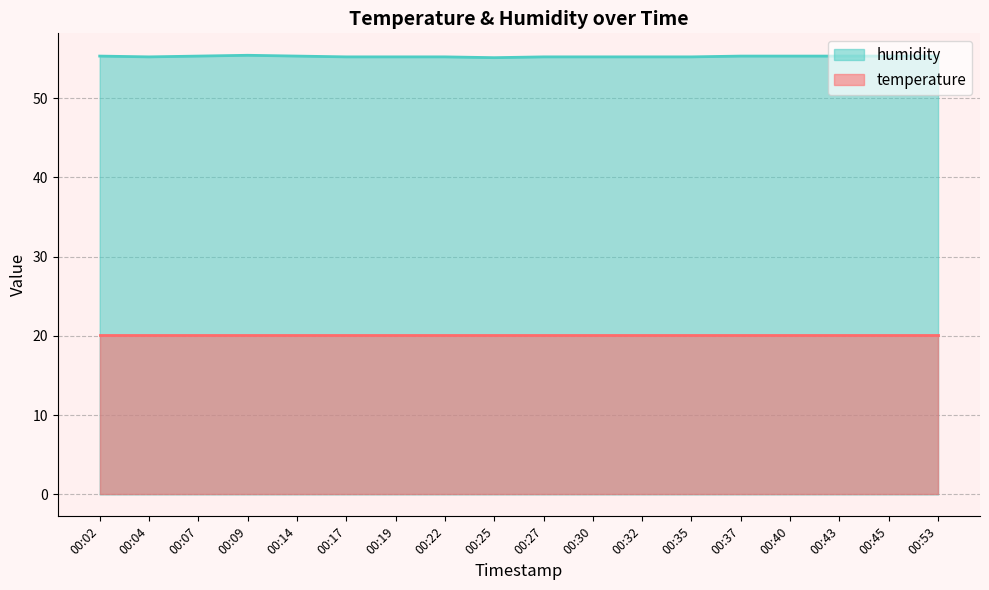

Read the value at 00:19.

55.2